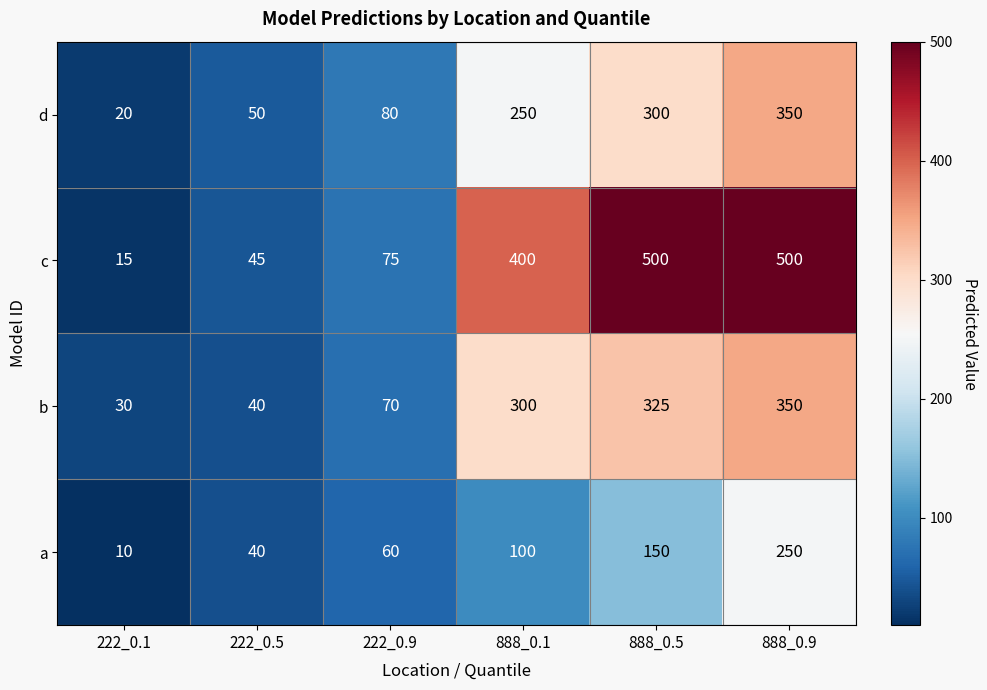

At which category is the sum across all series the highest?

888_0.9